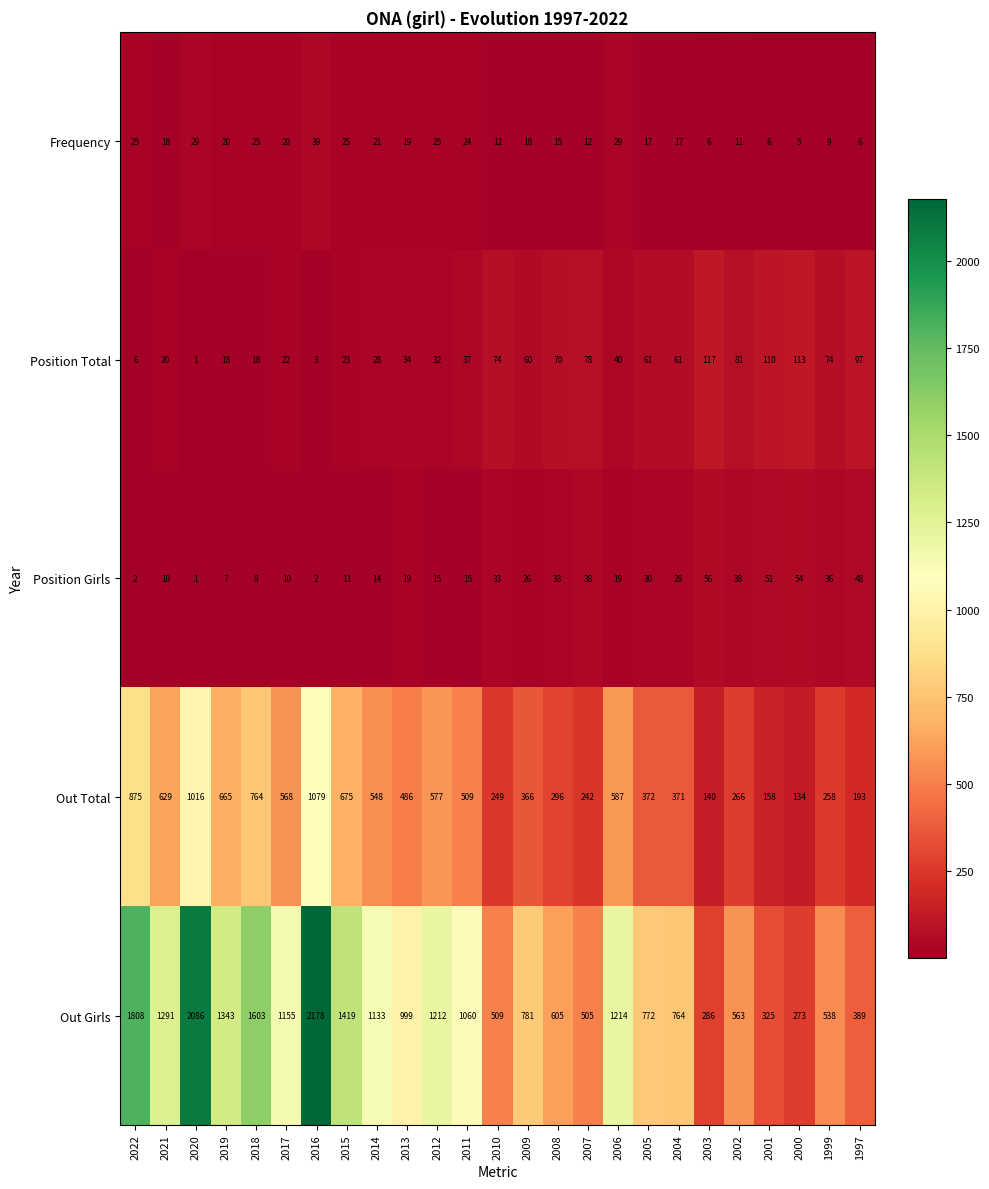

At 2022, list the series in order from smallest to largest.

Position Girls, Position Total, Frequency, Out Total, Out Girls